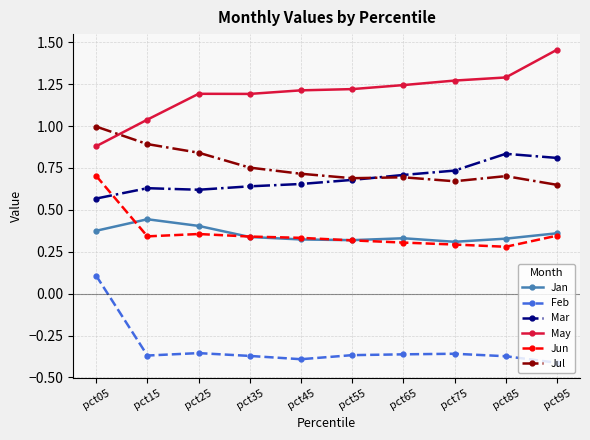

At which category does the chart reach its minimum across all series?

pct95